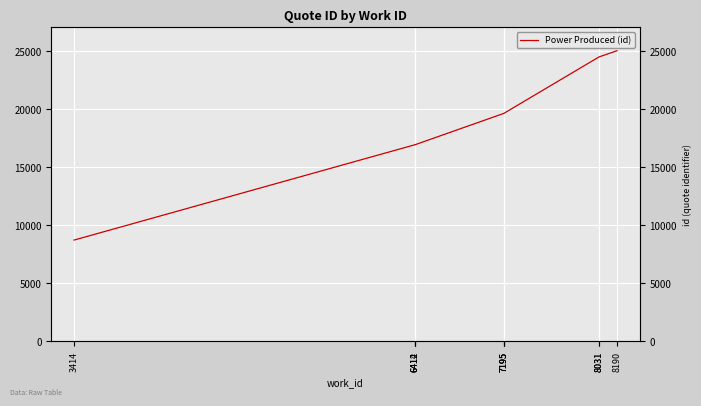

Count the number of data series in this chart.

1